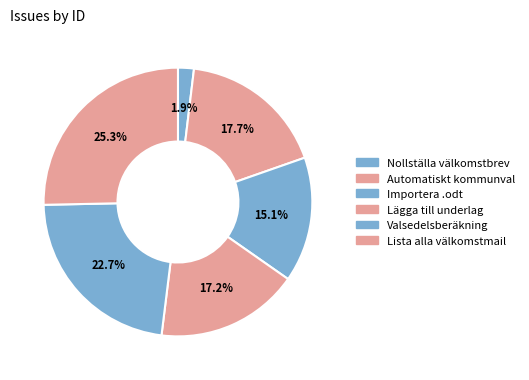

Combined, what portion of the pie is Importera .odt and Lägga till underlag?

32.3%